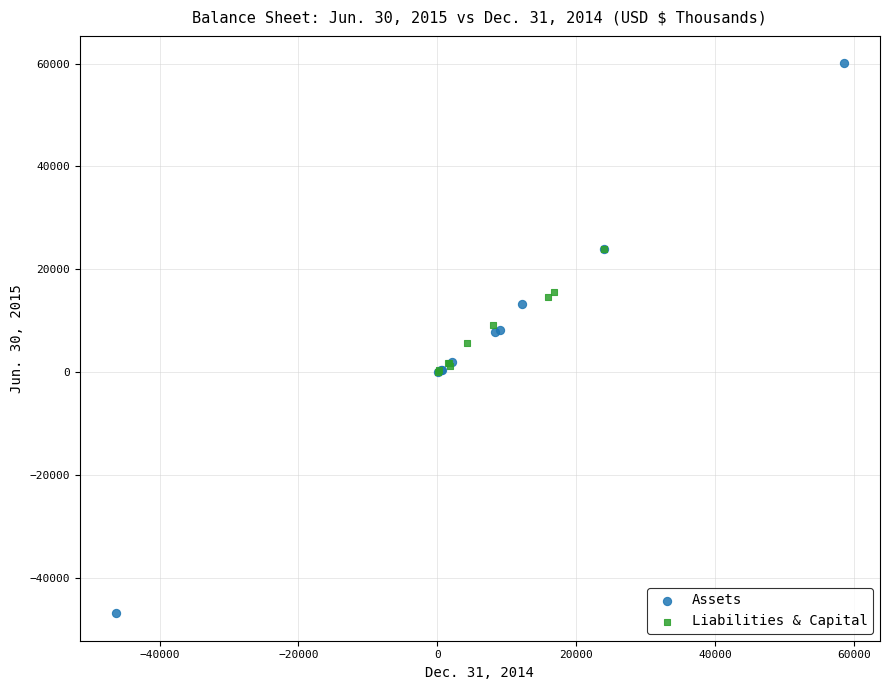

What are all the series names shown in the legend?

Assets, Liabilities & Capital